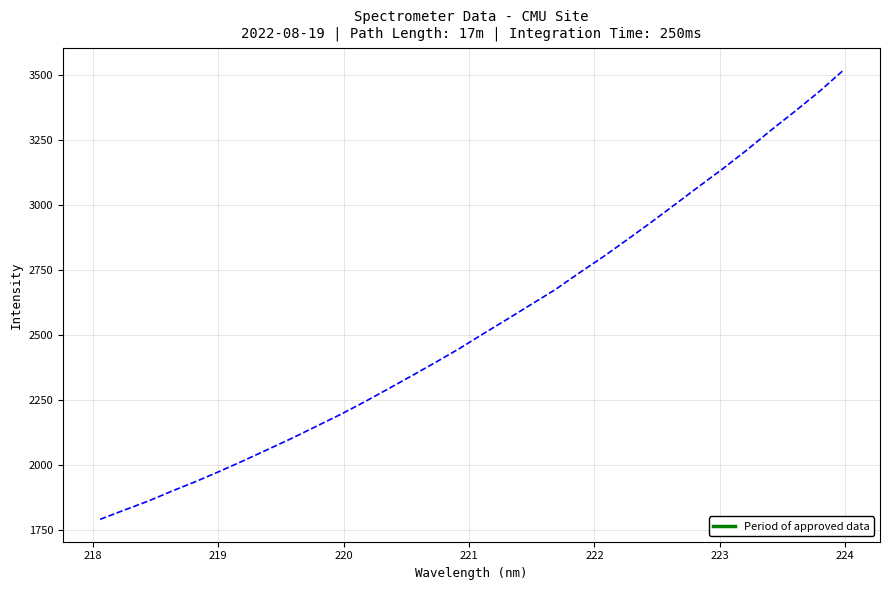

What is the difference between the maximum and minimum values?

1724.3